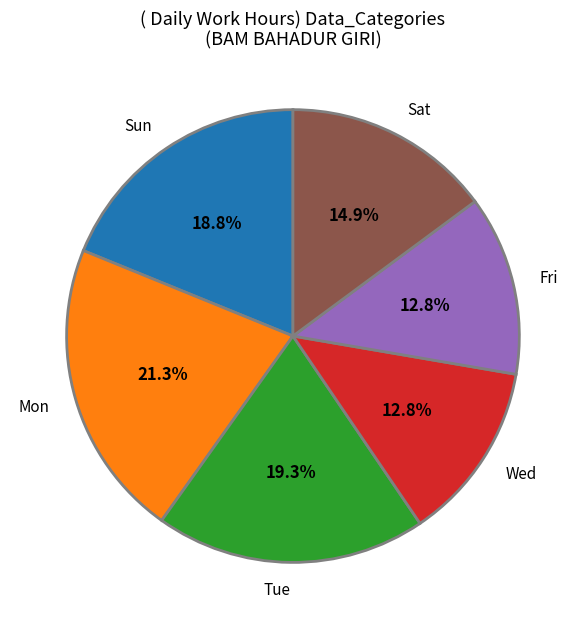

Approximately how many times larger is the value at Wed compared to Mon?

0.6